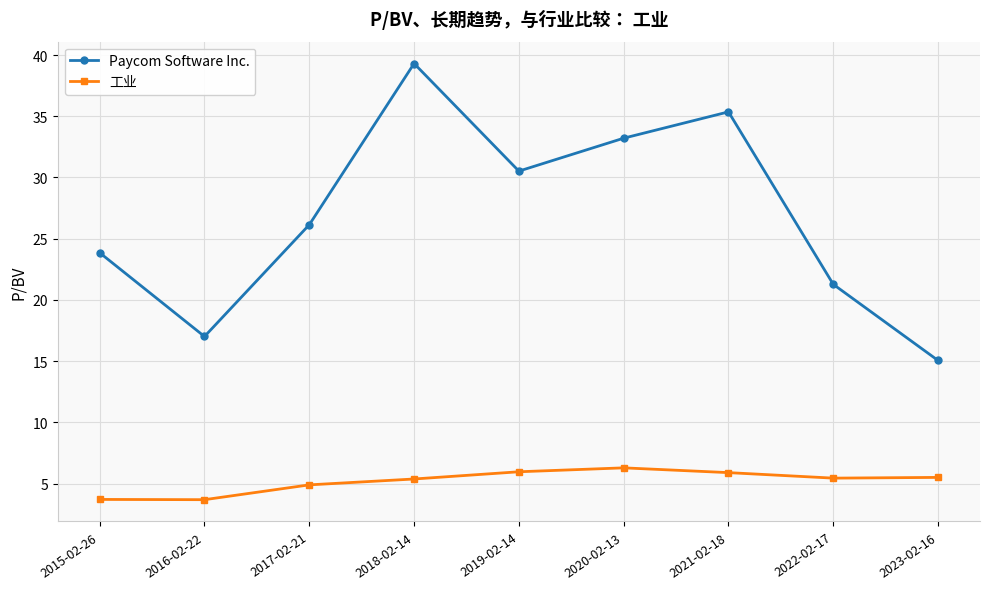

How many values in the Paycom Software Inc. series are below 26?

4